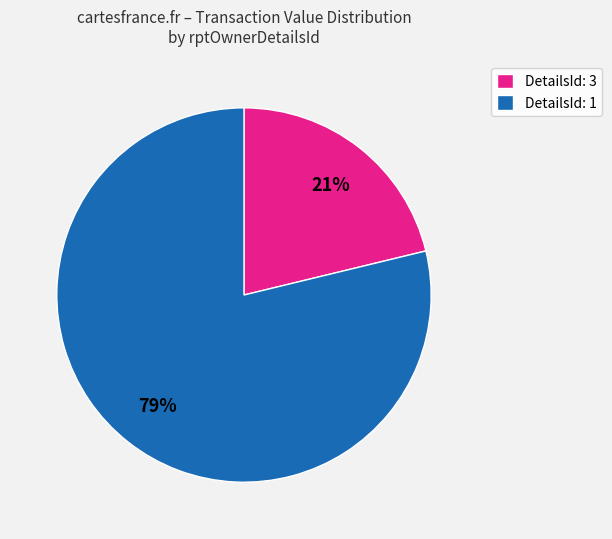

Do DetailsId: 1 and DetailsId: 3 together represent more than half of the pie?

Yes